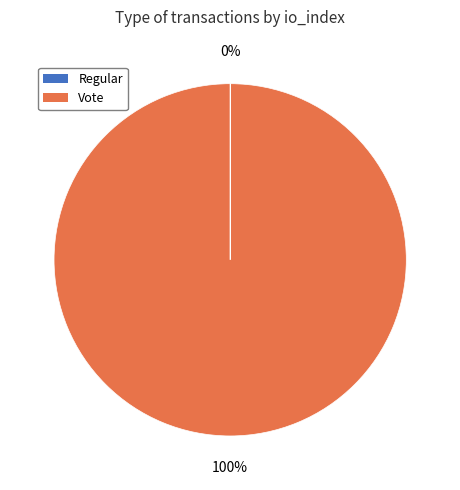

To the nearest percent, what percentage of the pie is Vote?

100%